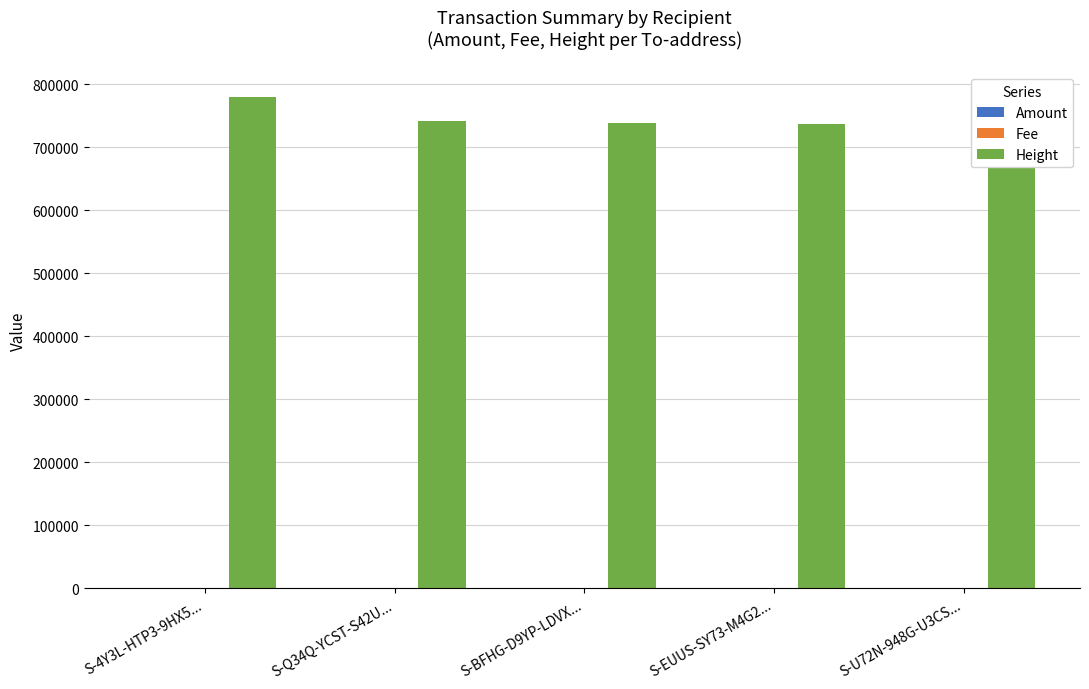

Is the value of Fee at S-4Y3L-HTP3-9HX5... greater than the value of Amount at S-Q34Q-YCST-S42U...?

No